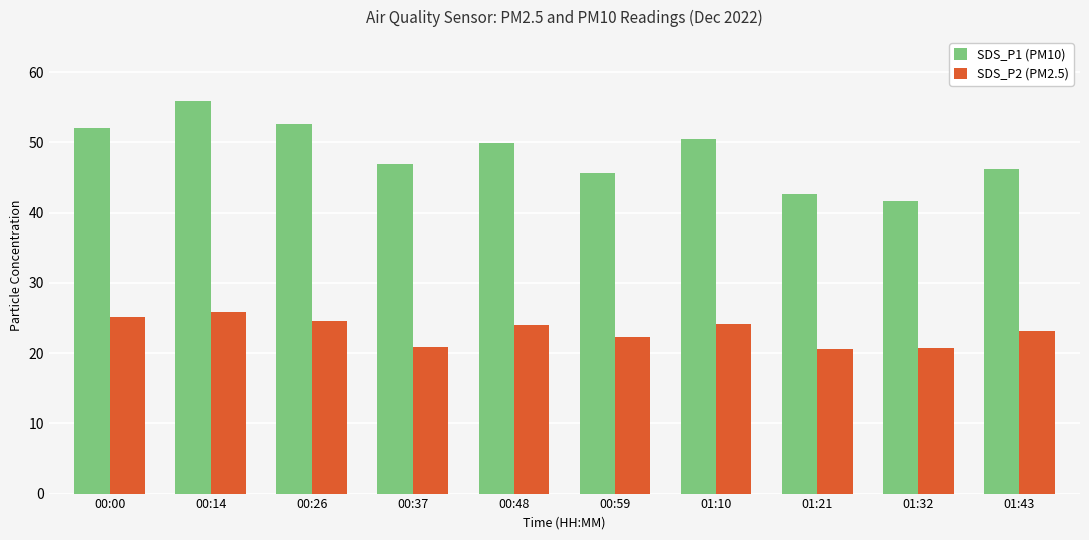

How many categories are shown in the chart?

10